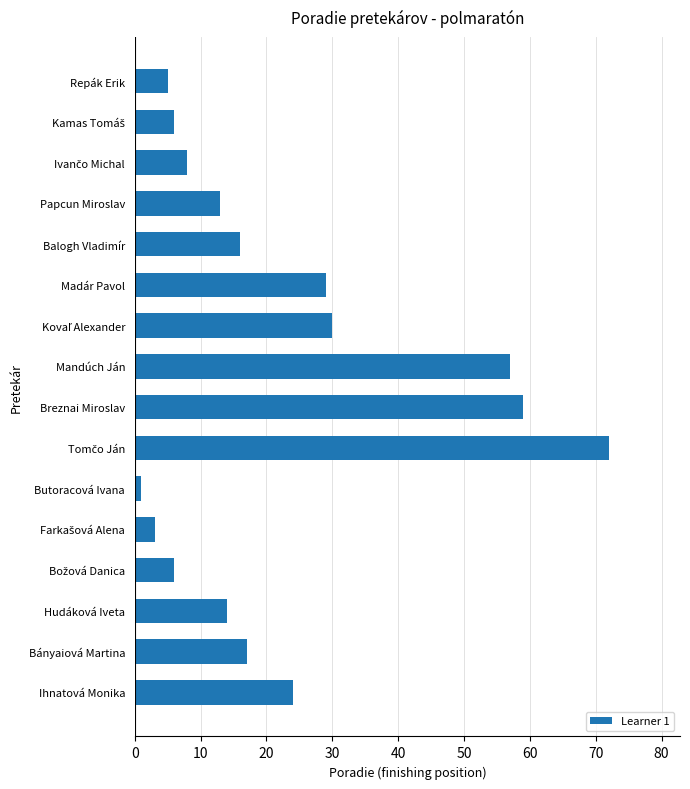

Reading top to bottom, transcribe all the data shown in this chart.

5	6	8	13	16	29	30	57	59	72	1	3	6	14	17	24